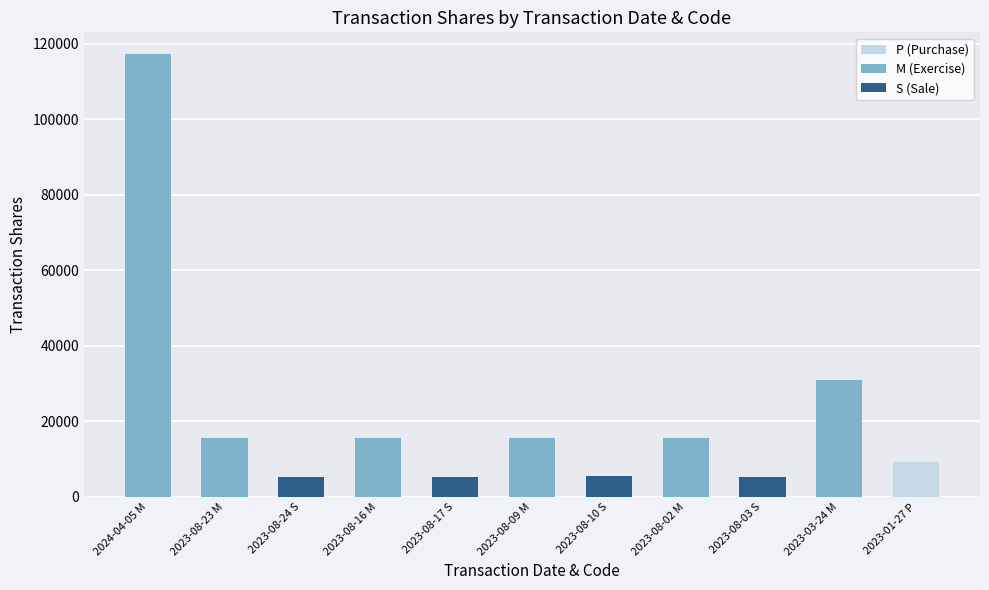

What is the ratio of the value at 2023-08-23 M to the value at 2023-08-03 S?

2.9